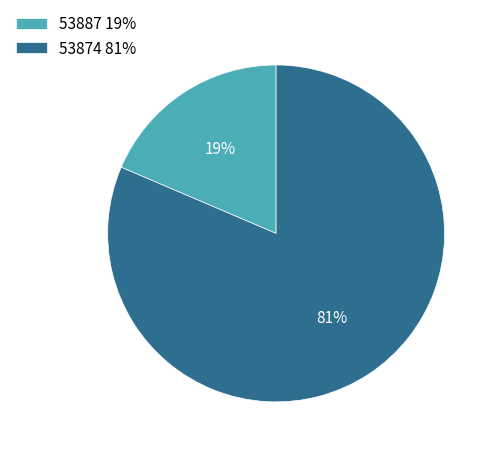

How many segments does this pie chart have?

2